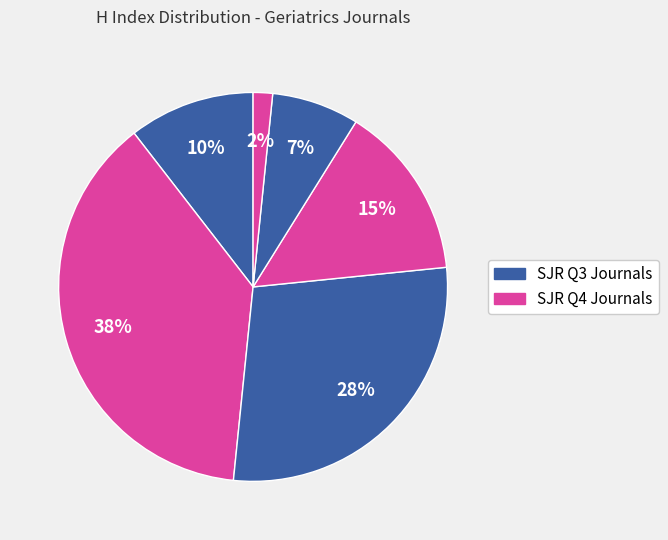

How many slices are in this pie chart?

6